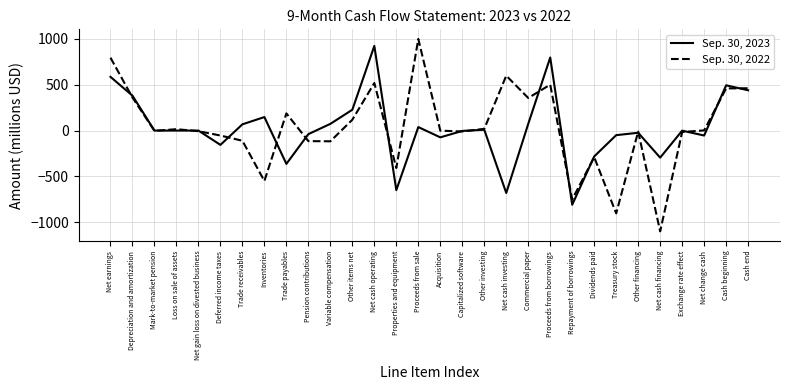

List the series in order of their peak value, highest first.

Sep. 30, 2022, Sep. 30, 2023